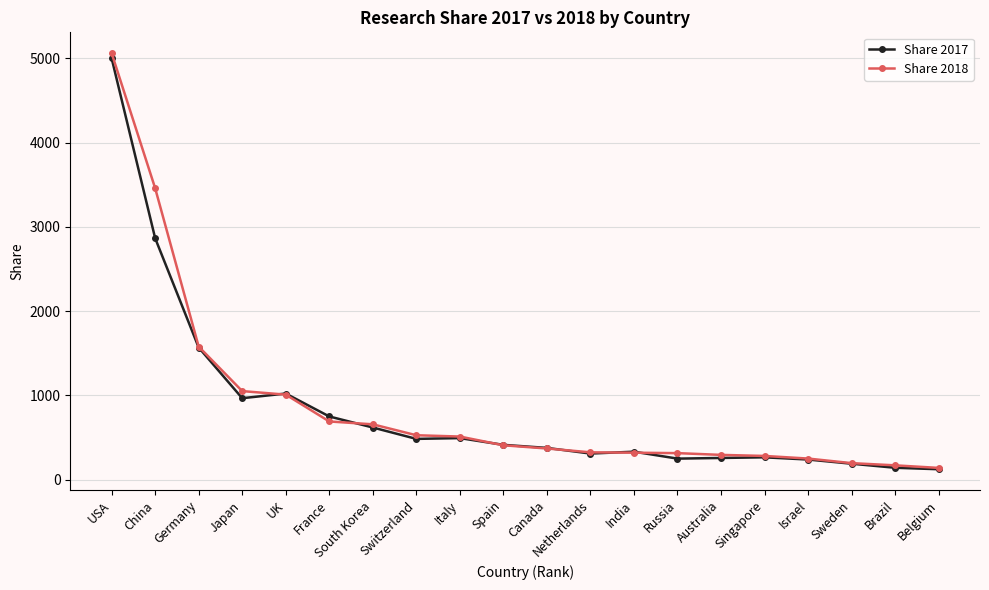

What is the total value across all series at Netherlands?

633.8